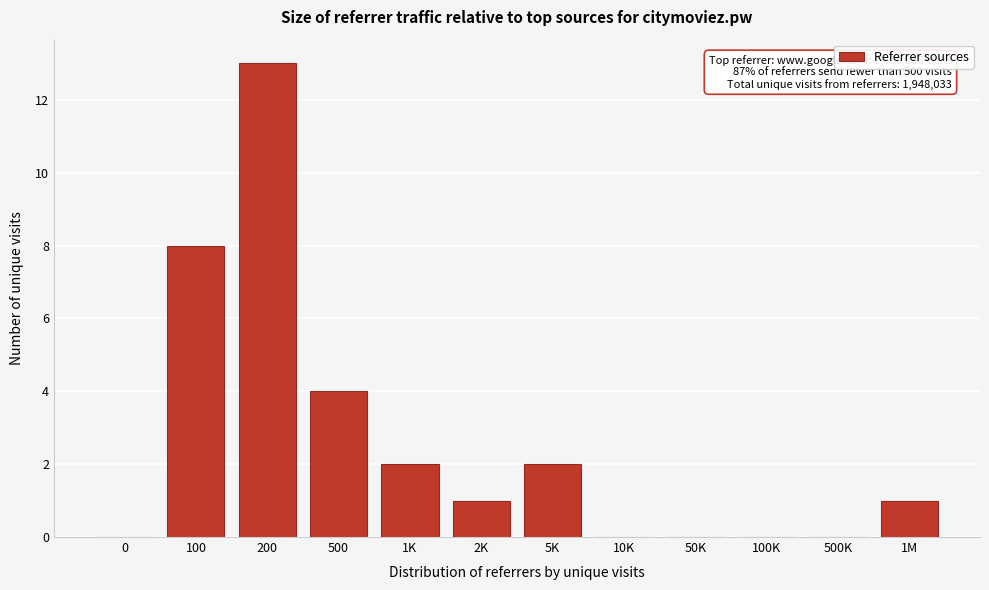

Reading right to left, transcribe all the data shown in this chart.

1M=1	500K=0	100K=0	50K=0	10K=0	5K=2	2K=1	1K=2	500=4	200=13	100=8	0=0